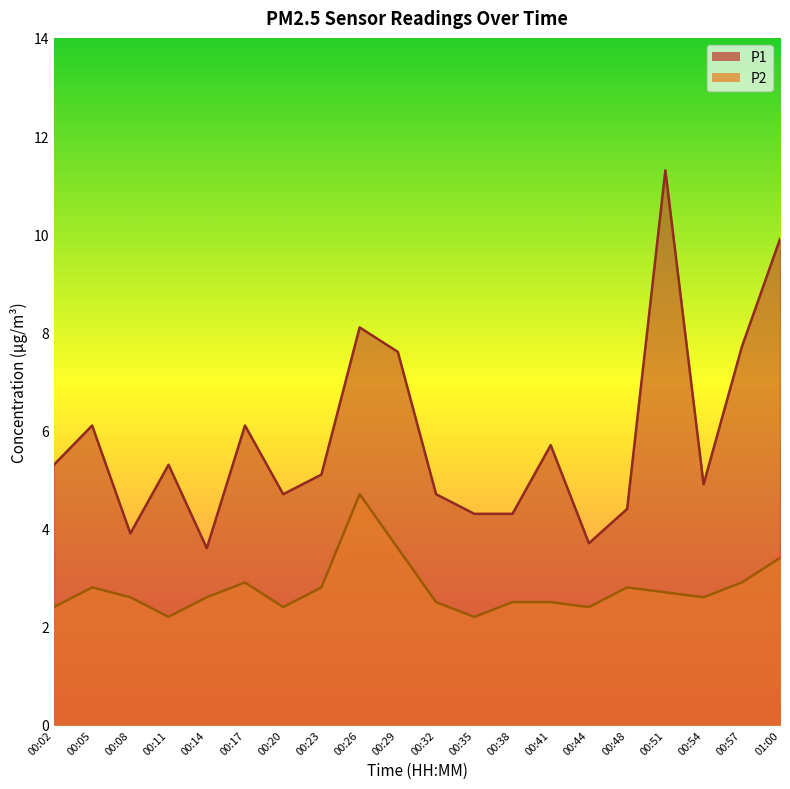

In P2, how many points are higher than both neighbors (excluding endpoints)?

4